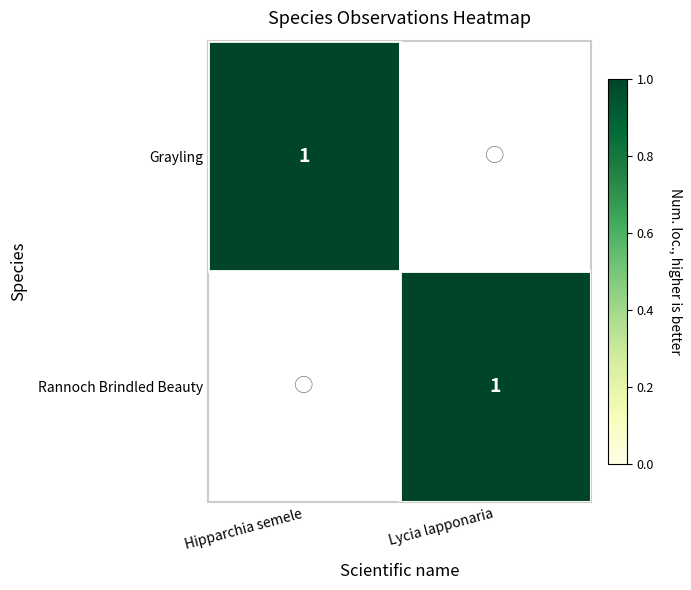

The Rannoch Brindled Beauty series shows 1 at Lycia lapponaria. True or false?

True